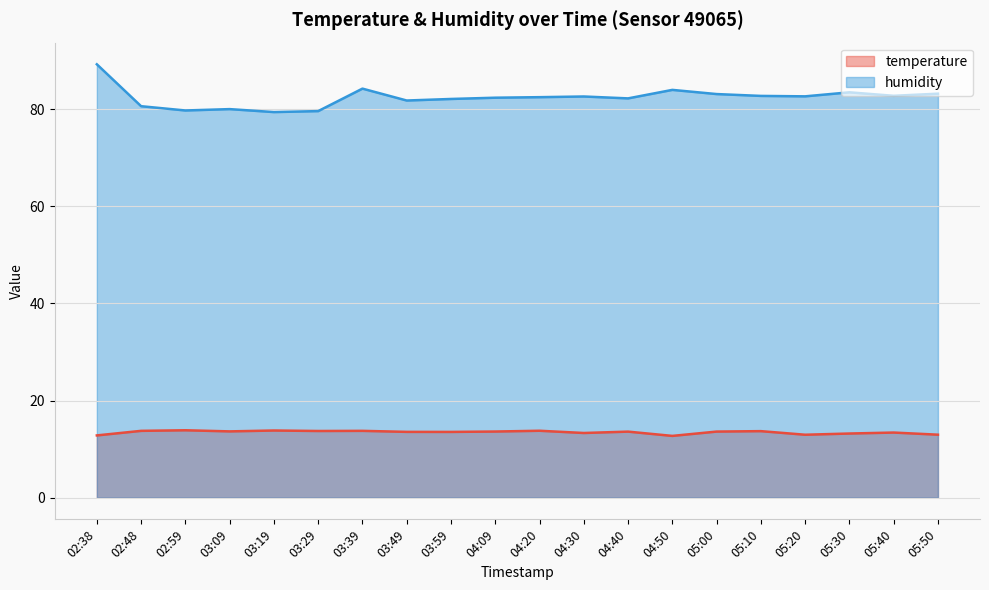

What is the difference between the humidity values at 04:09 and 05:40?

0.4